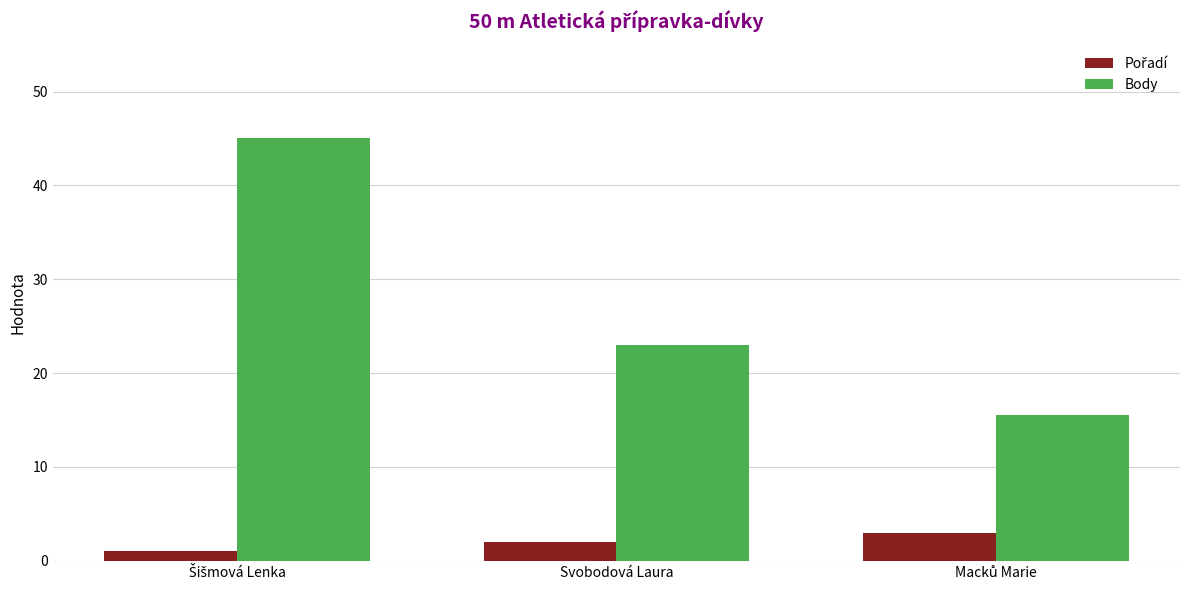

Are the bars grouped side by side (vs. stacked)?

Yes